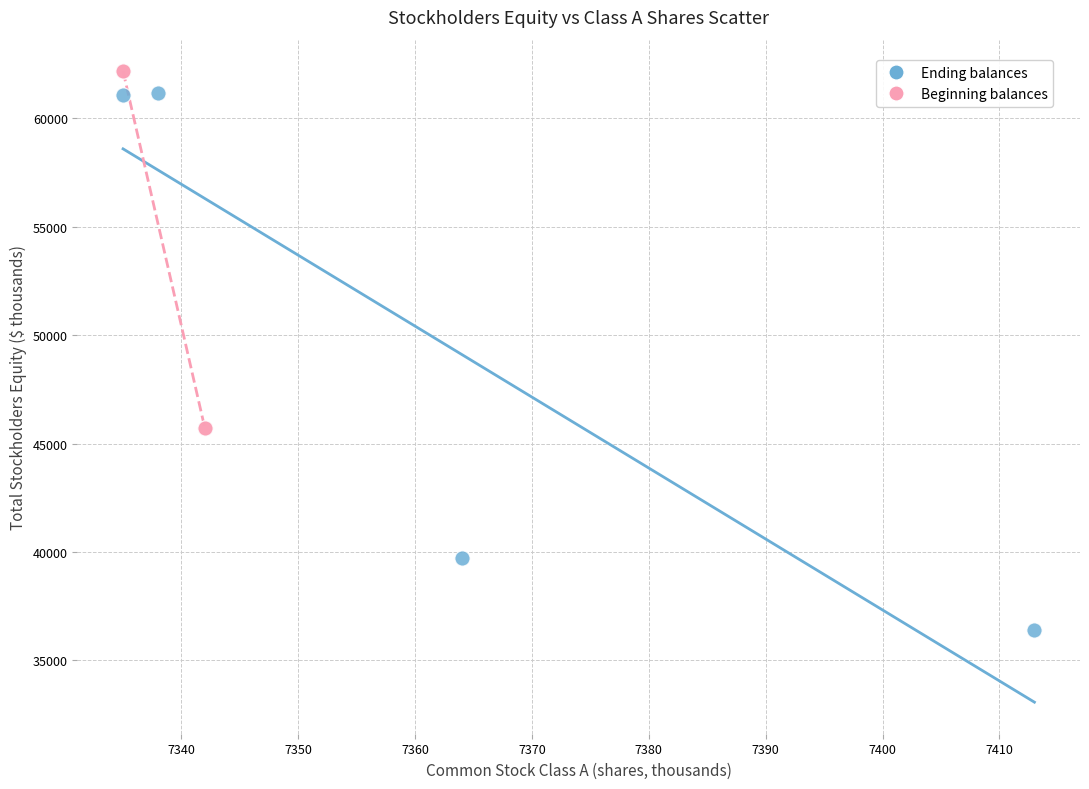

Which series has the widest spread of Y values?

Ending balances